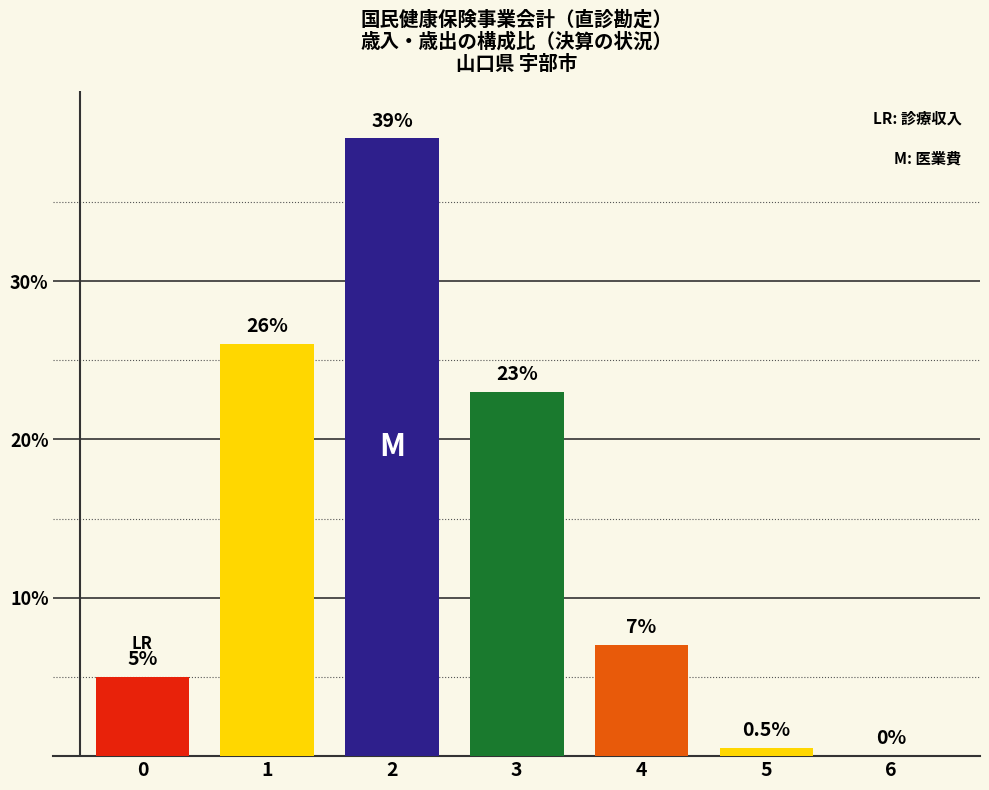

At which label is the value closest to 19?

3